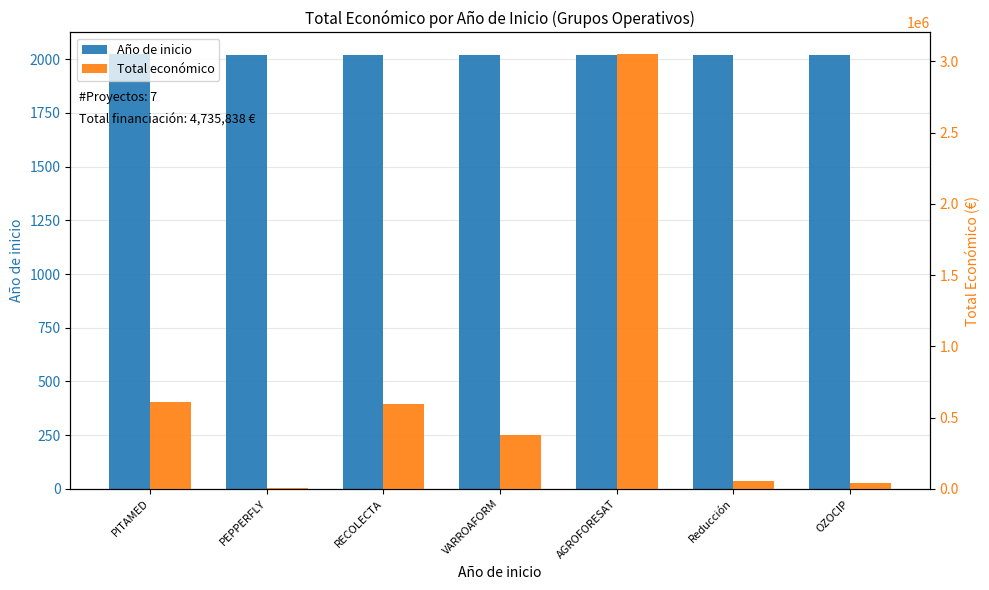

At which category is the sum across all series the highest?

AGROFORESAT